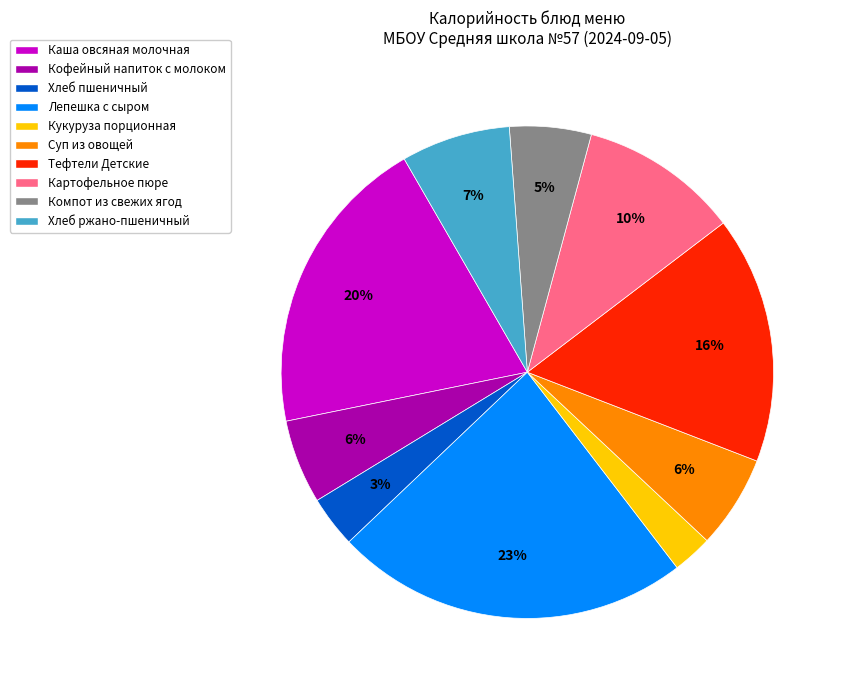

To the nearest percent, what portion does Кукуруза порционная represent?

3%